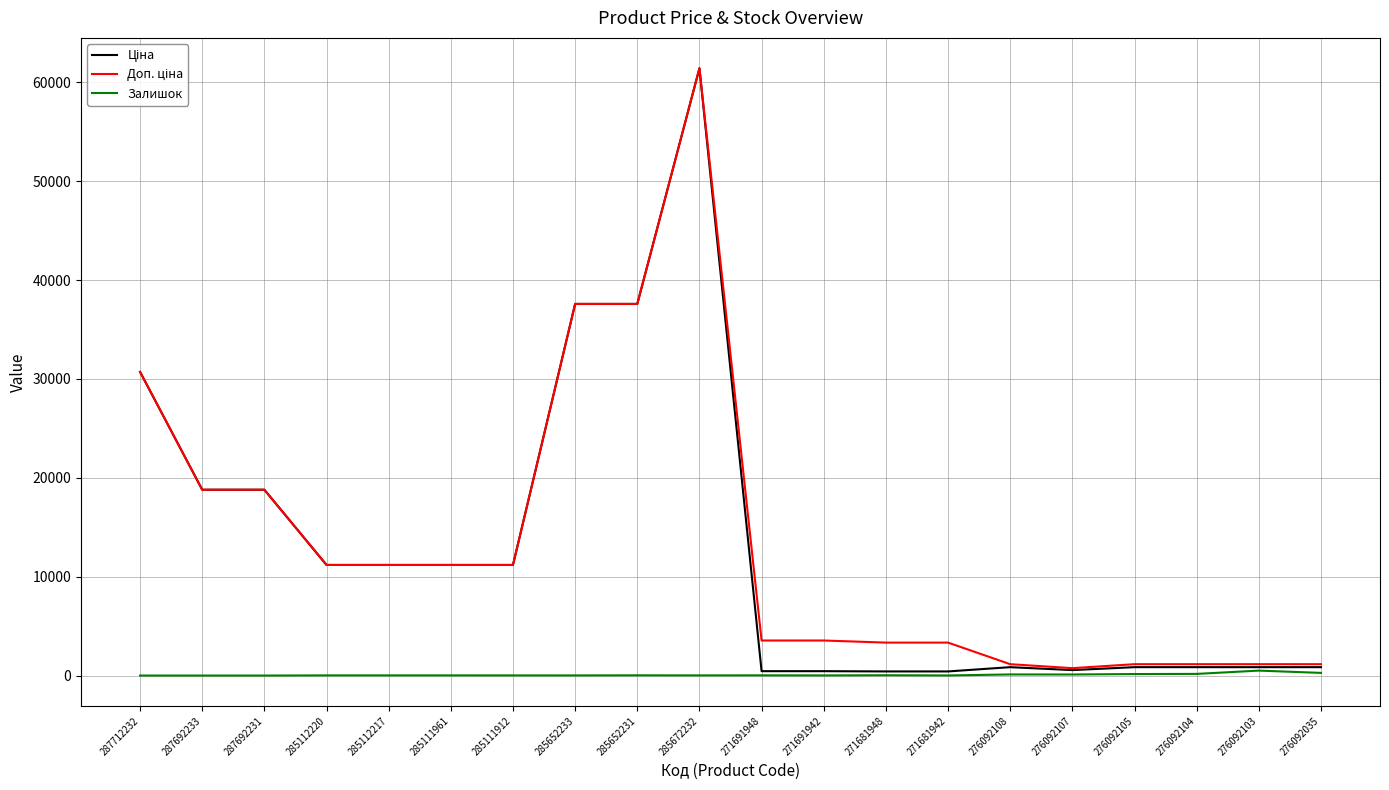

At which category is the sum across all series the highest?

285672232